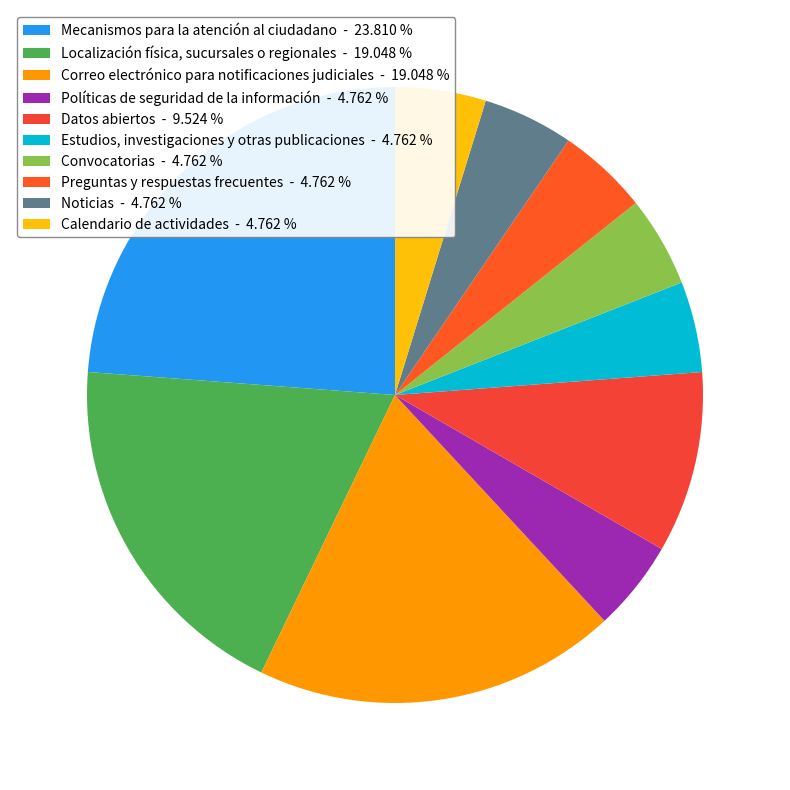

Does Correo electrónico para notificaciones judiciales represent more than half of the total?

No